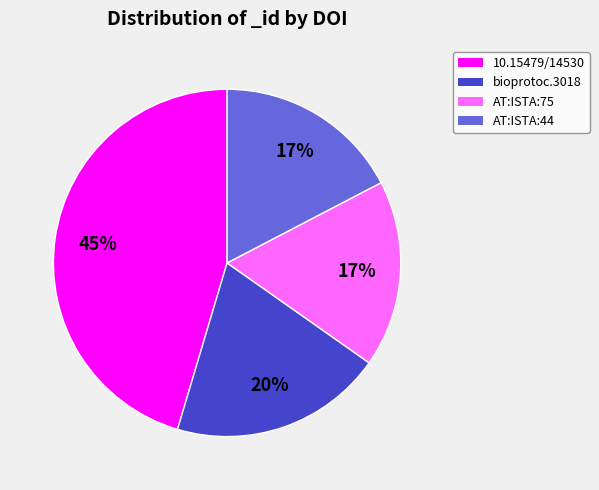

To the nearest percent, what is the average slice percentage?

25%